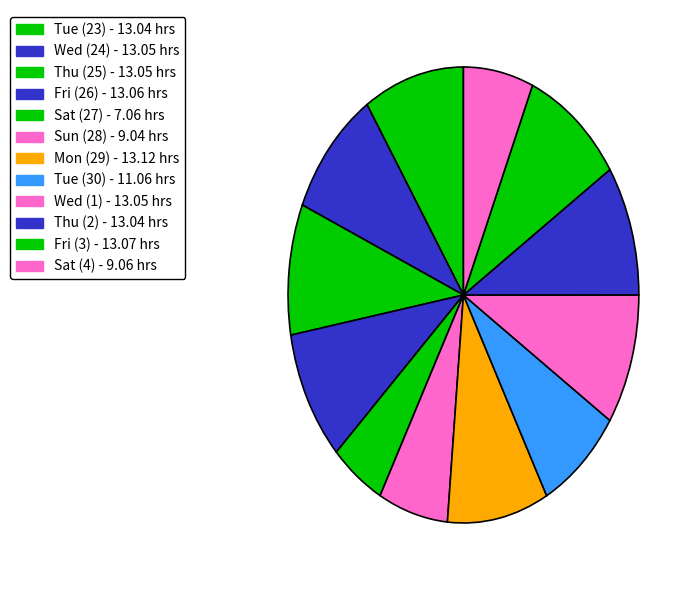

How many segments does this pie chart have?

12